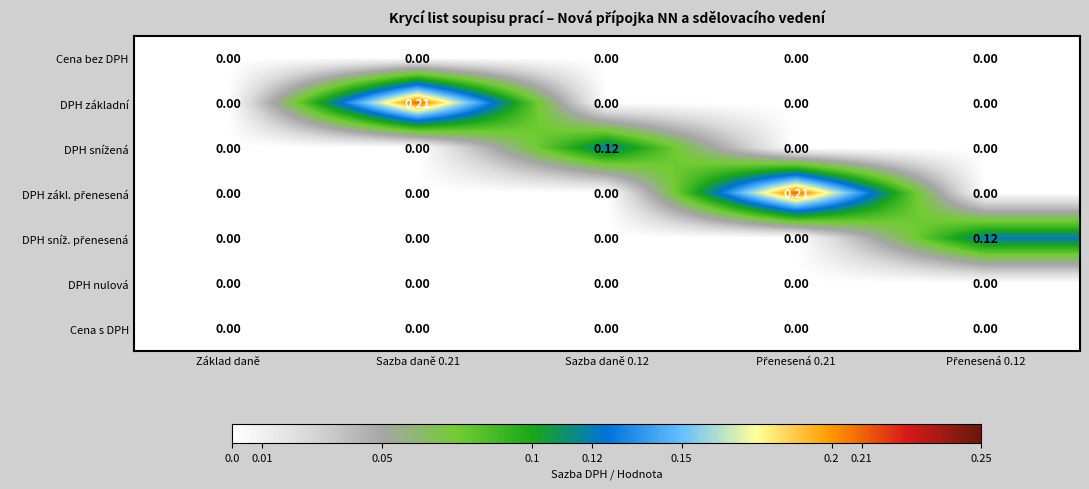

Which series changed the most between Základ daně and Sazba daně 0.21?

DPH základní